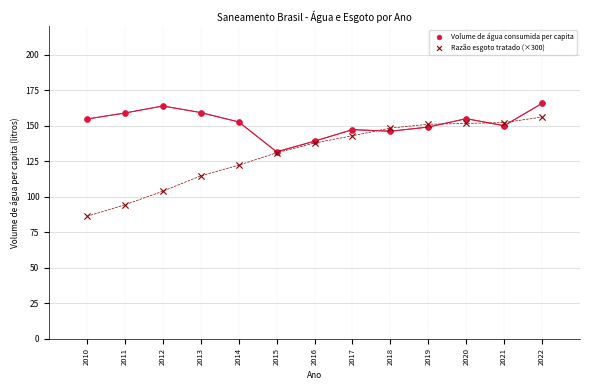

Which series has the widest spread of Y values?

Razão esgoto tratado (×300)